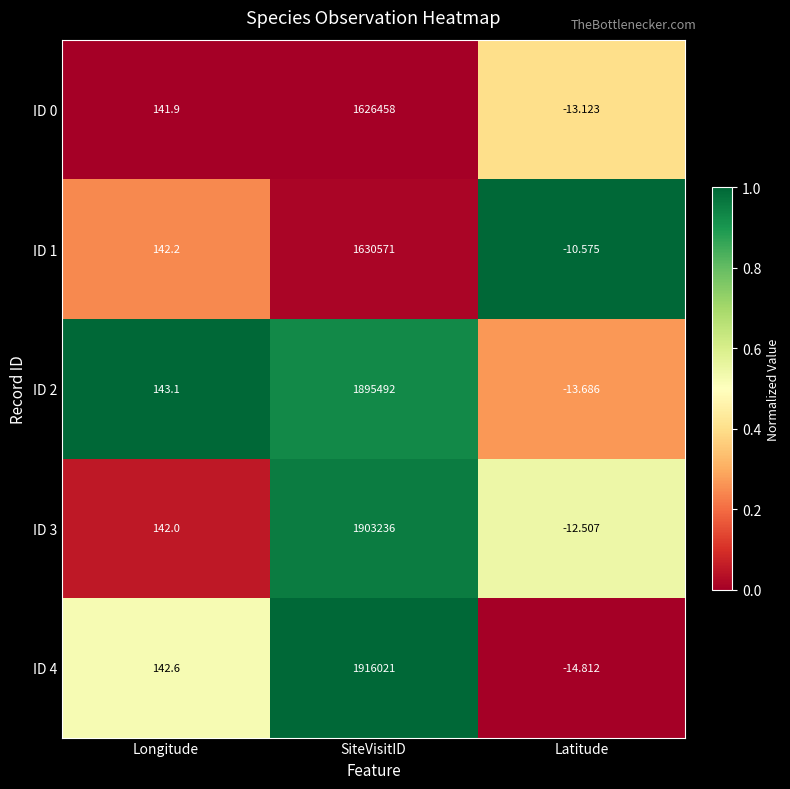

Rank the categories by ID 4 value from highest to lowest.

SiteVisitID, Longitude, Latitude